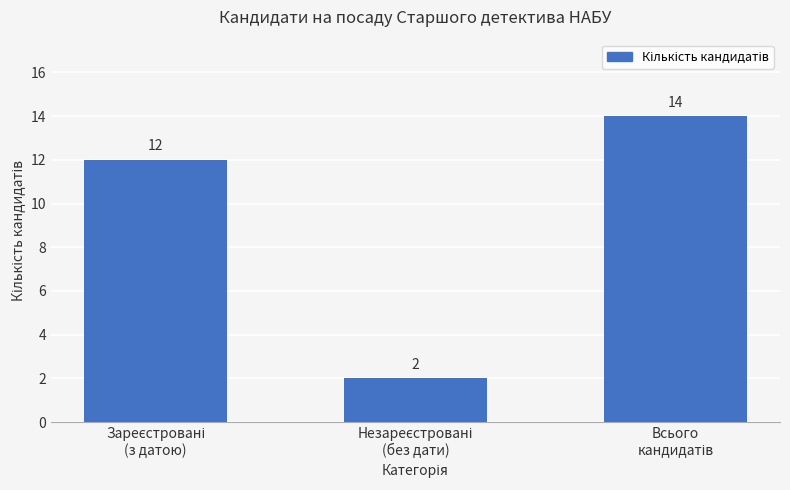

What is the average value?

9